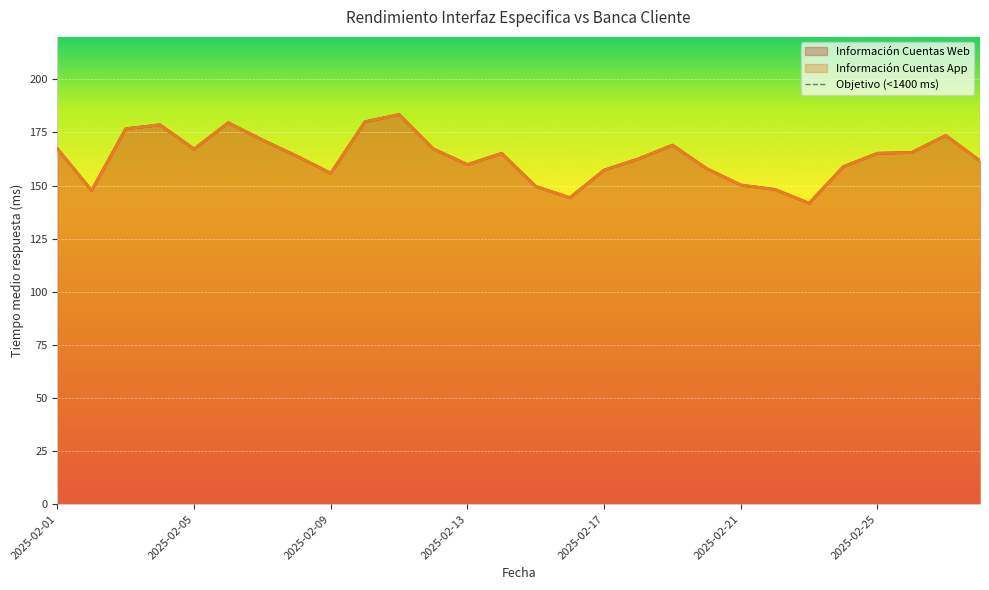

What is the value of the Información Cuentas Web point at the 28th from the left?

161.6